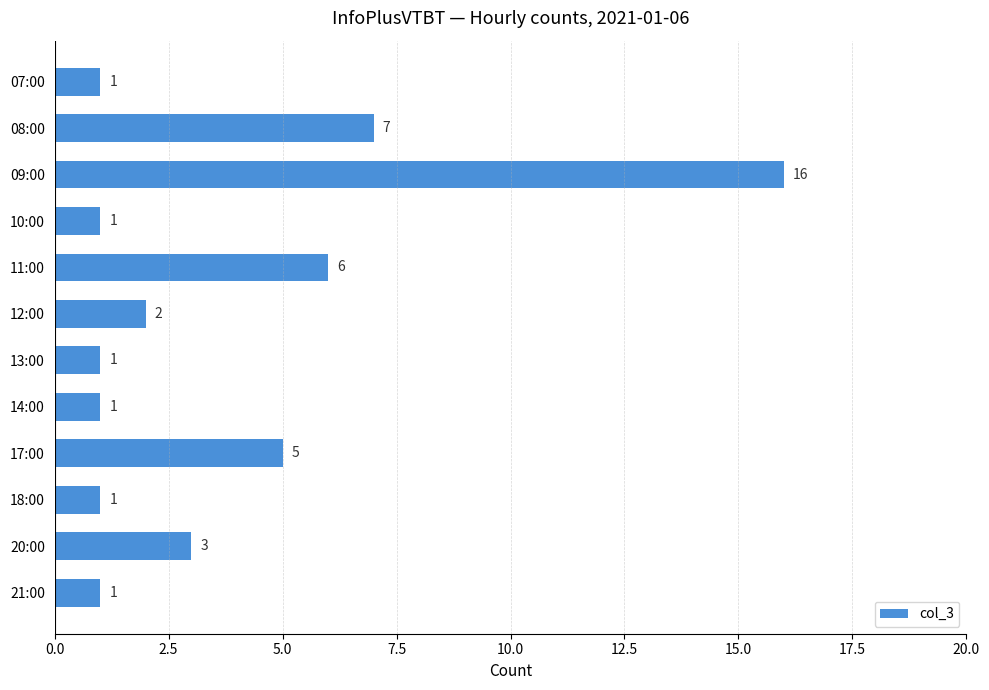

What is the greatest value displayed?

16